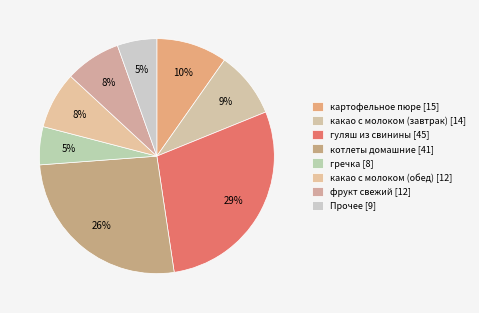

Is there any slice that represents more than half of the pie?

No